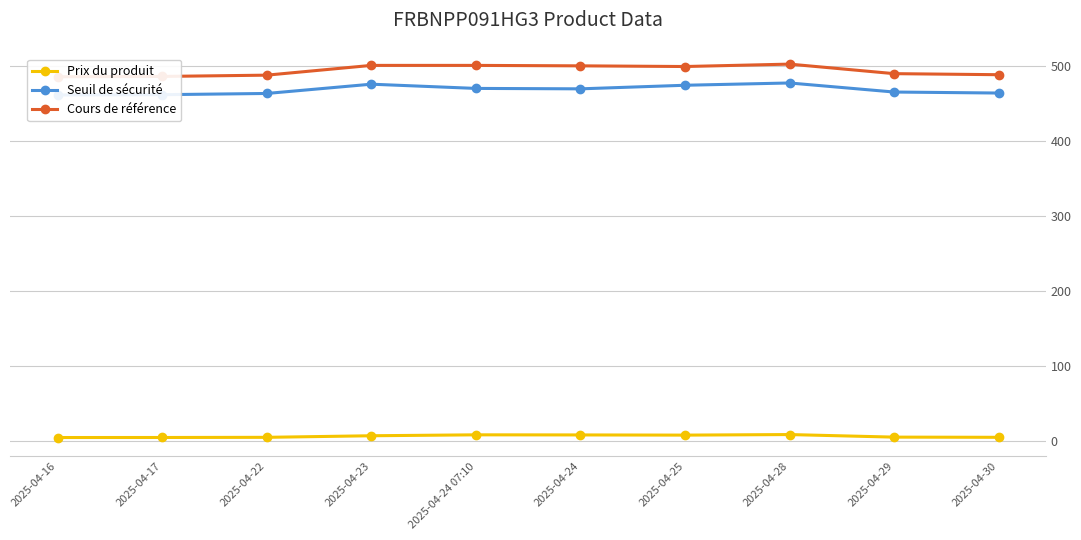

At which category is the sum across all series the highest?

2025-04-28